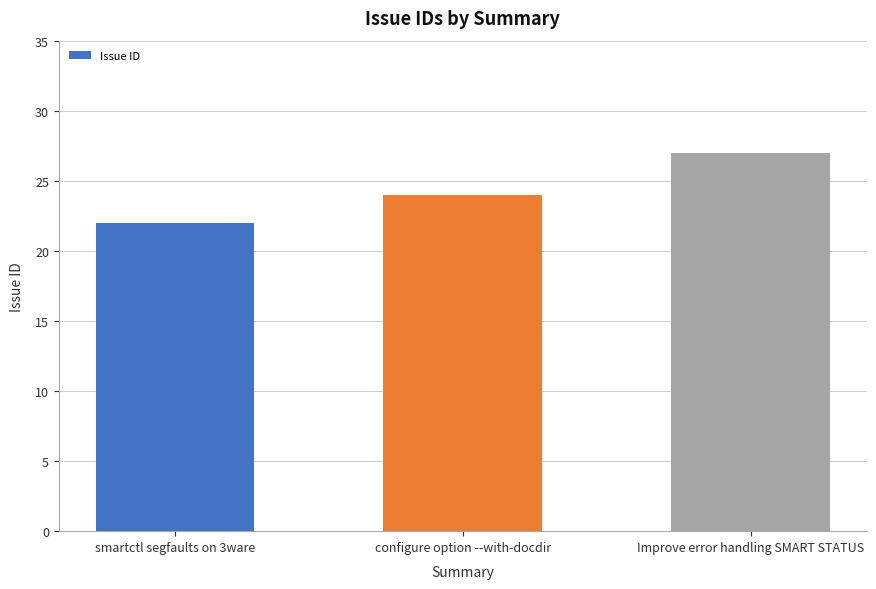

Are the bars horizontal?

No